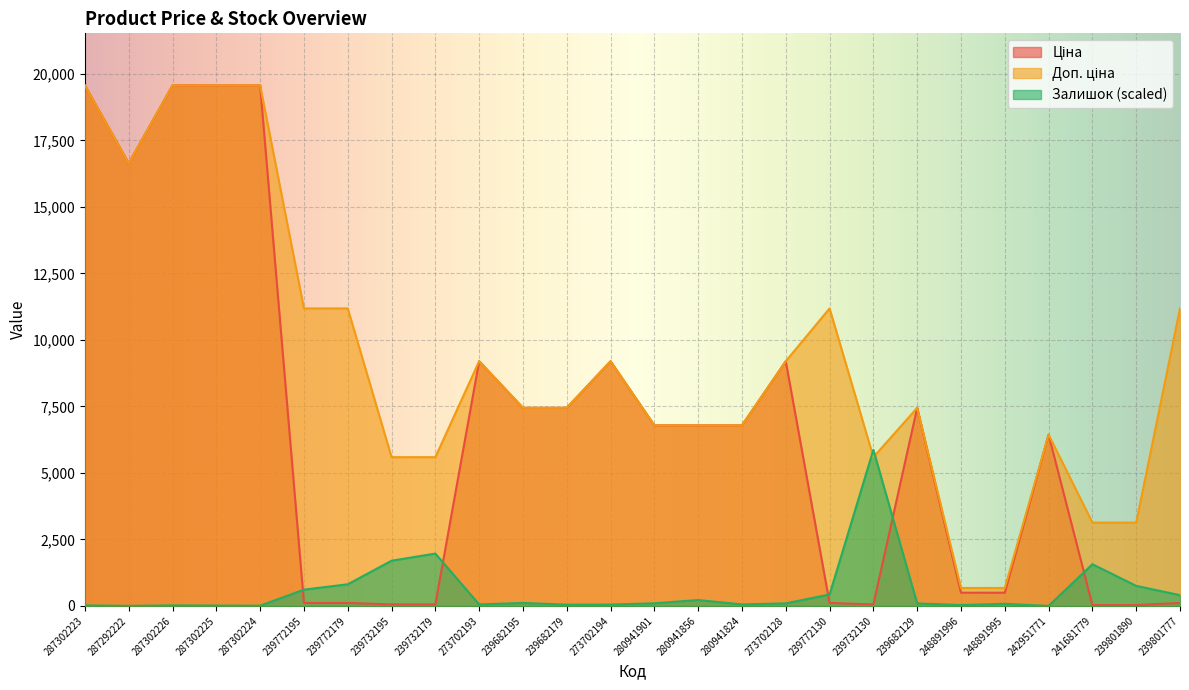

True or false: Залишок has more than 0 interior local peaks.

True